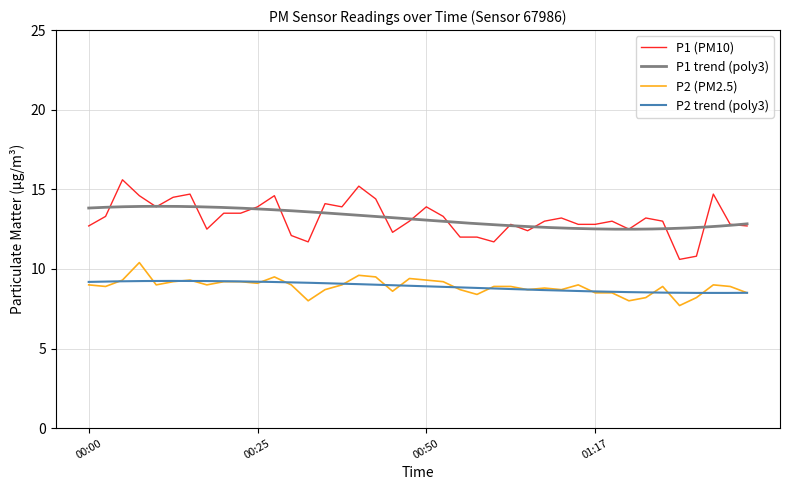

What is the difference between the P1 values at 01:17 and 01:33?

2.0